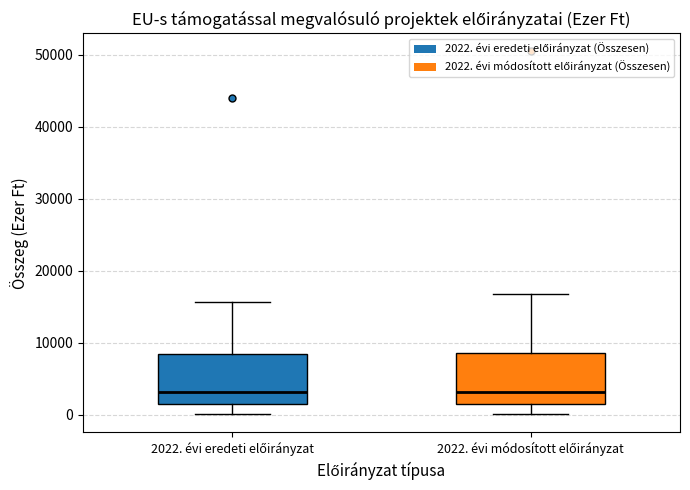

Where does the upper whisker of the box for 2022. évi eredeti előirányzat end on the y-axis? The values are not printed on the chart, so give them approximately, as read against the axis.

16000